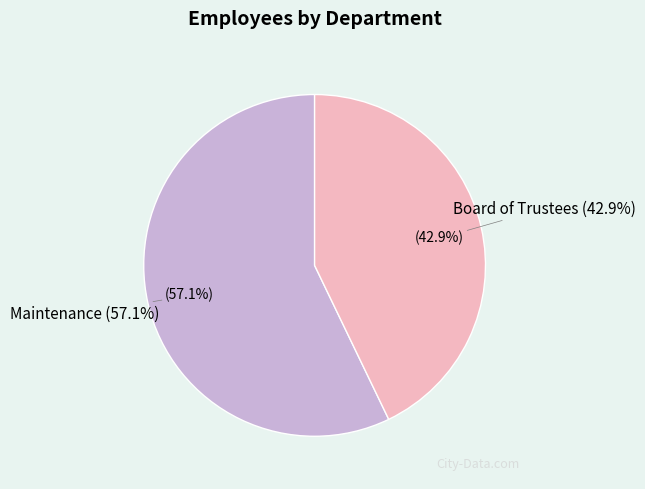

Does Maintenance account for over 50% of the chart?

Yes